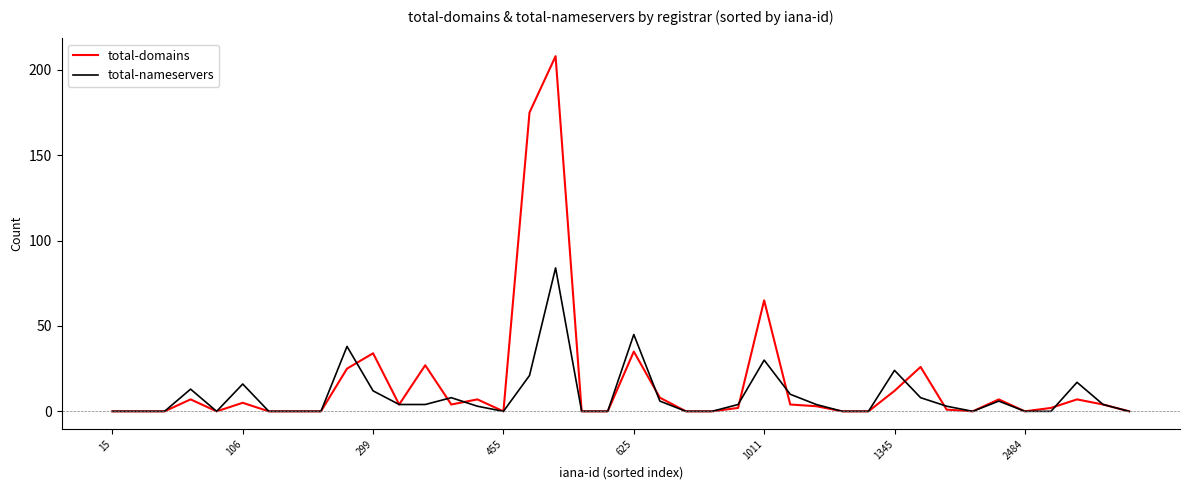

Which series has the largest range (max minus min)?

total-domains